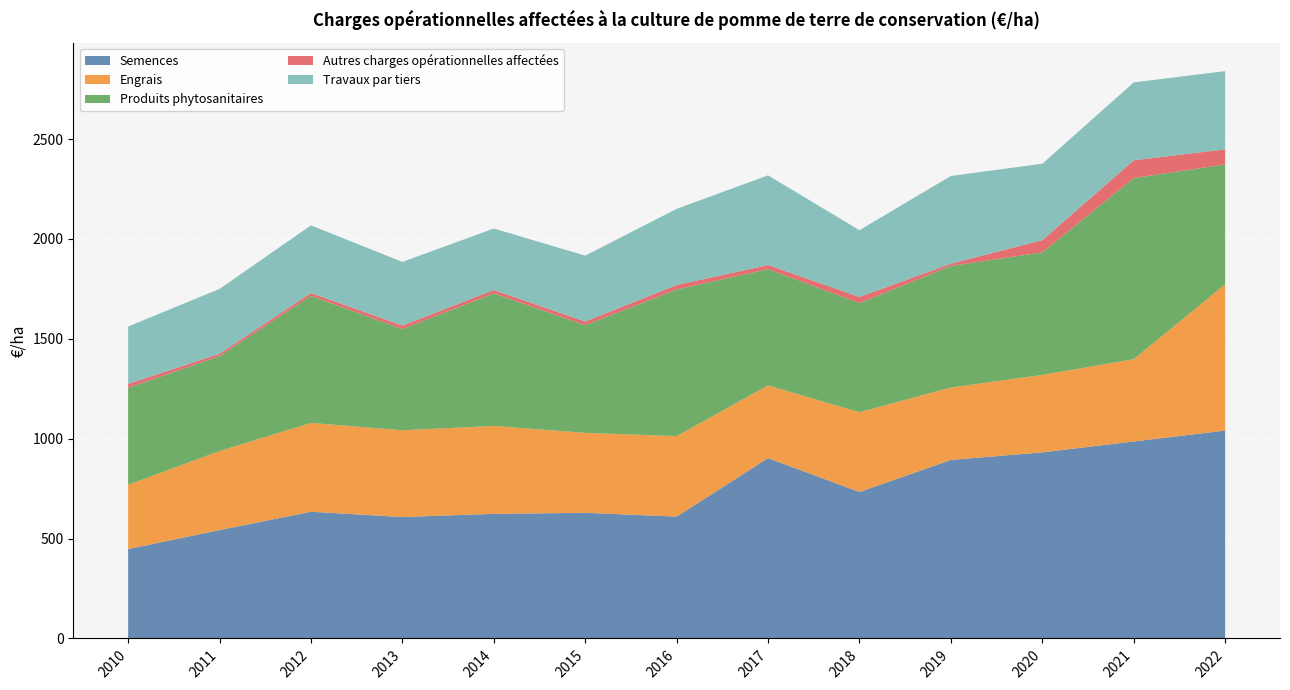

Reading right to left, transcribe all the data shown in this chart.

Semences: 2022=1040.7	2021=986.1	2020=931.6	2019=893.8	2018=733.2	2017=902.8	2016=610.0	2015=629.0	2014=623.7	2013=608.0	2012=634.4	2011=542.5	2010=447.6
Engrais: 2022=732.0	2021=411.8	2020=387.6	2019=362.5	2018=399.2	2017=363.7	2016=402.9	2015=400.1	2014=440.2	2013=434.0	2012=444.6	2011=395.6	2010=321.8
Produits phytosanitaires: 2022=600.2	2021=906.6	2020=613.4	2019=608.6	2018=546.3	2017=582.1	2016=733.9	2015=539.0	2014=663.3	2013=506.6	2012=635.8	2011=474.8	2010=485.4
Autres charges opérationnelles affectées: 2022=75.6	2021=89.1	2020=61.2	2019=11.2	2018=30.8	2017=20.8	2016=22.5	2015=18.3	2014=16.9	2013=17.8	2012=14.7	2011=12.0	2010=19.7
Travaux par tiers: 2022=391.5	2021=389.9	2020=382.6	2019=439.1	2018=334.2	2017=449.0	2016=381.1	2015=329.9	2014=308.0	2013=318.6	2012=338.4	2011=325.0	2010=287.0